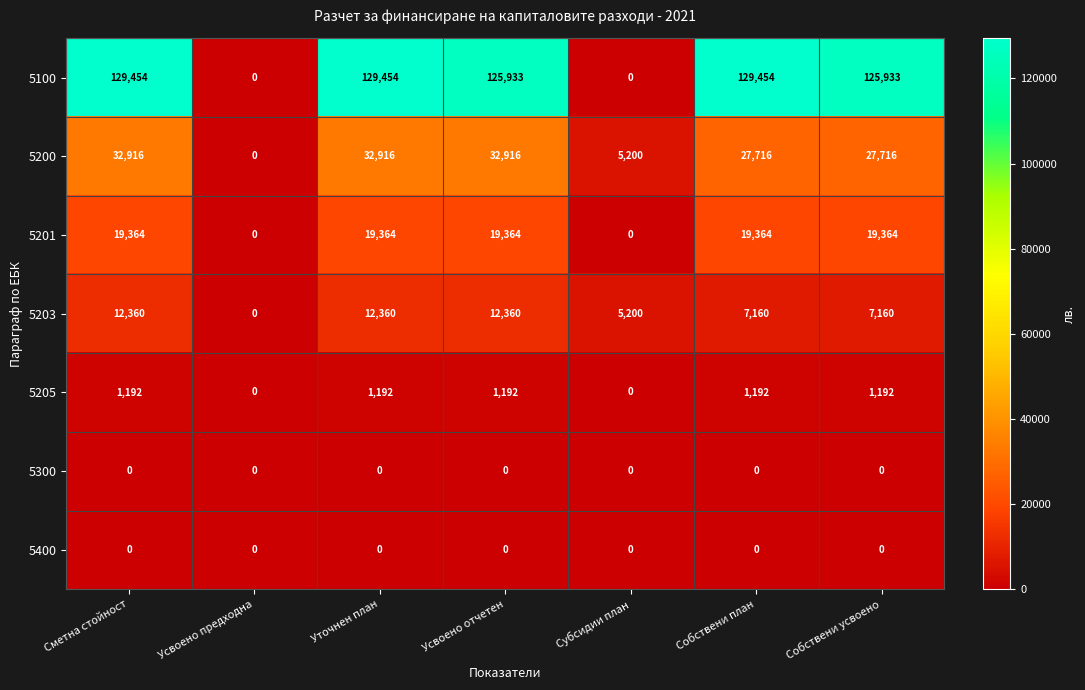

What is the difference between the maximum and minimum values in the 5203 series?

12360